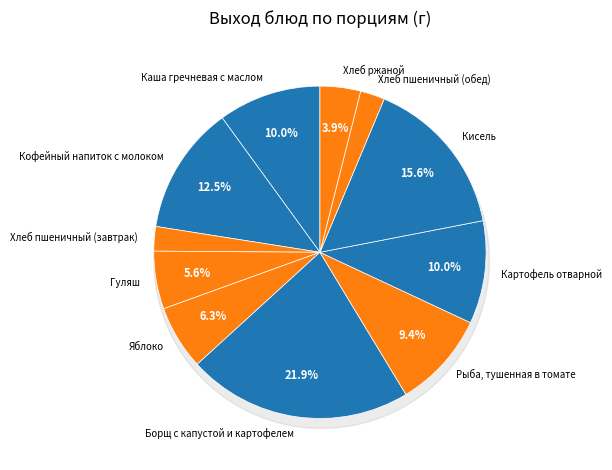

What percentage is the Рыба, тушенная в томате slice, to the nearest percent?

9%